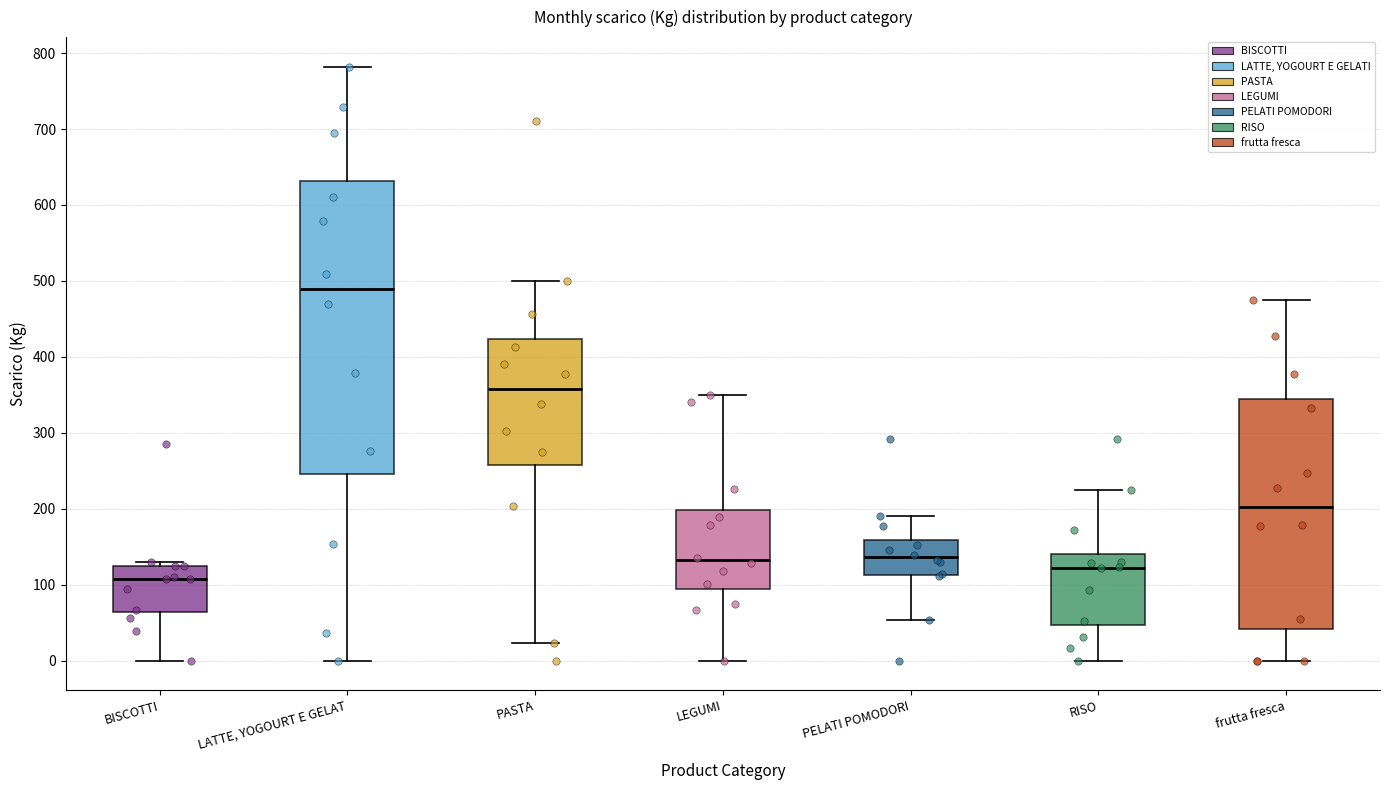

Reading left to right, read every box against the y-axis: the position of its median line, the range the box covers, and the ends of its whiskers. The values are not printed on the chart, so give them approximately, as read against the axis.

BISCOTTI: median 110, box 60 to 120, whiskers 0 to 130
LATTE, YOGOURT E GELAT: median 490, box 250 to 630, whiskers 0 to 780
PASTA: median 360, box 260 to 420, whiskers 20 to 500
LEGUMI: median 130, box 90 to 200, whiskers 0 to 350
PELATI POMODORI: median 140, box 110 to 160, whiskers 50 to 190
RISO: median 120, box 50 to 140, whiskers 0 to 220
frutta fresca: median 200, box 40 to 340, whiskers 0 to 470